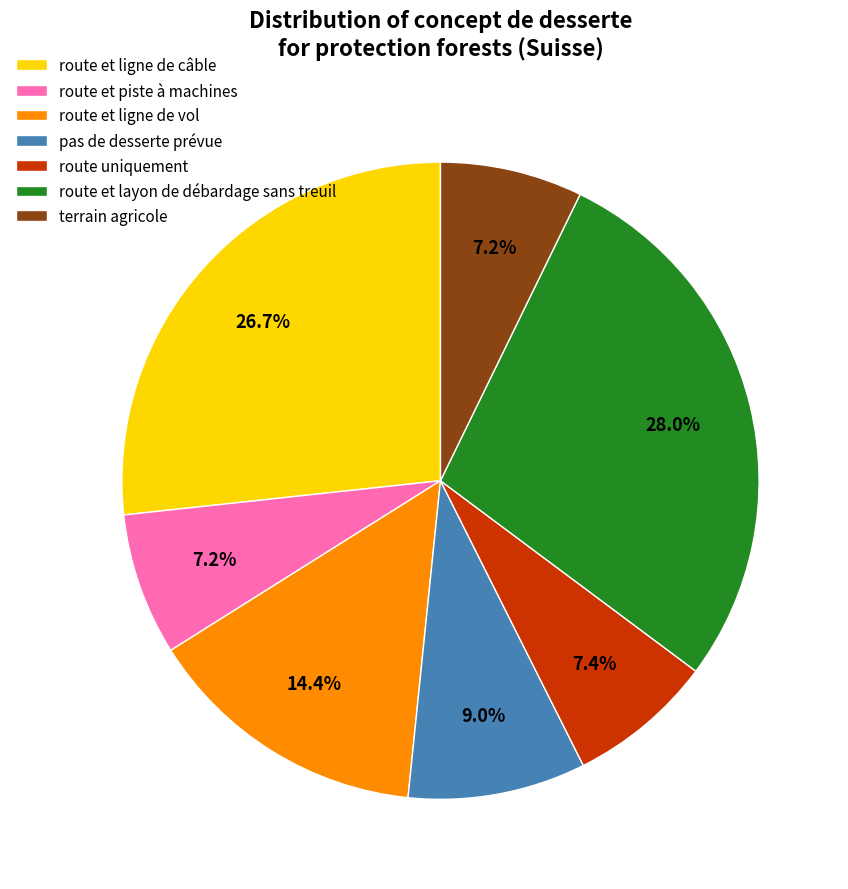

True or false: route et layon de débardage sans treuil accounts for 40% of the total.

False